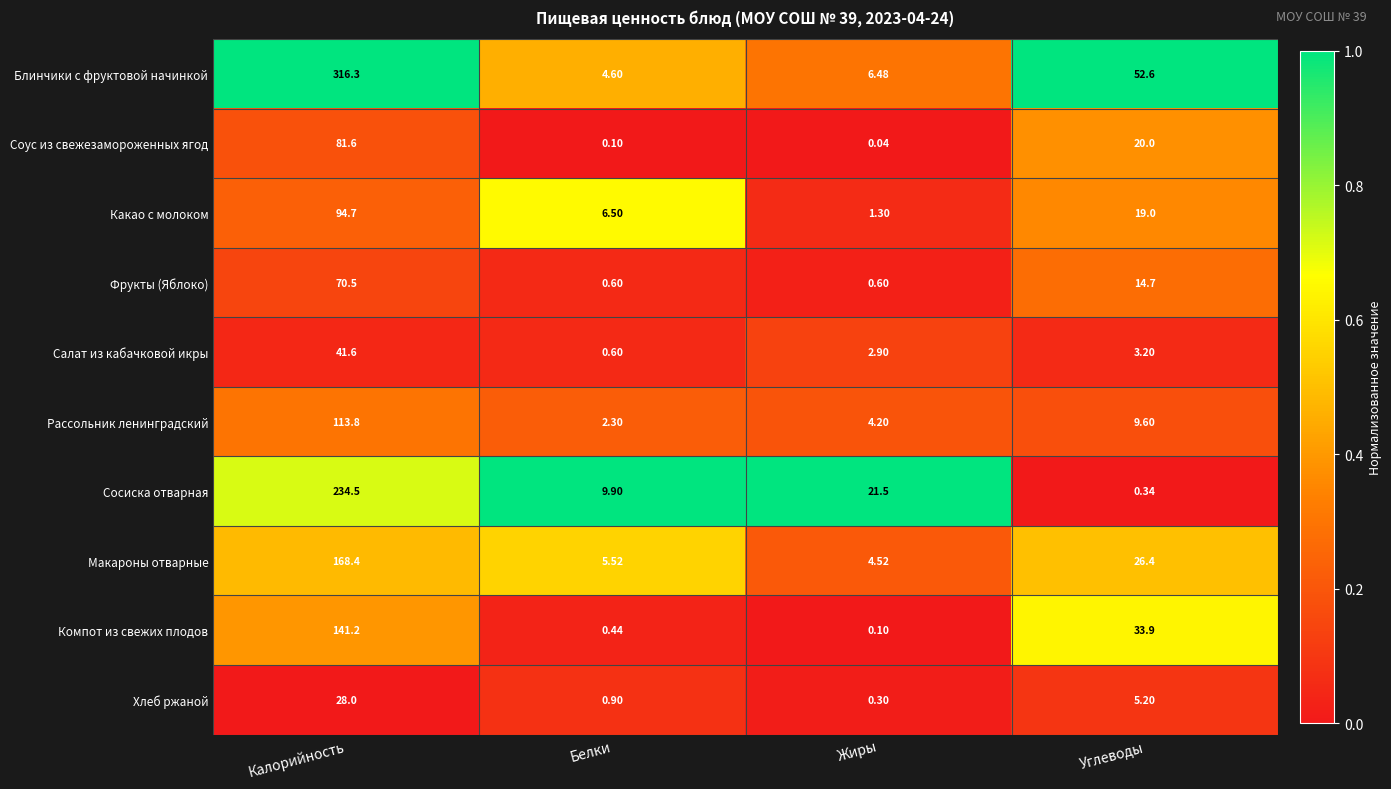

At which category is the sum across all series the highest?

Калорийность